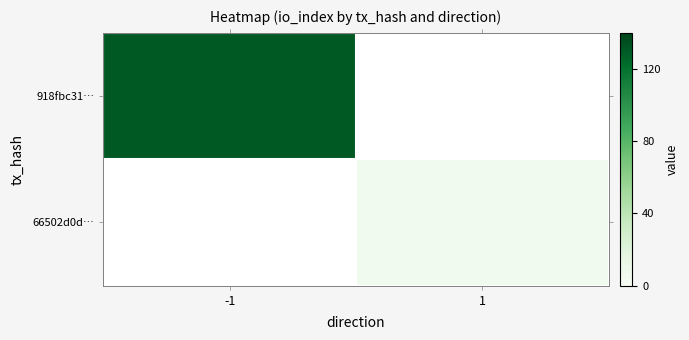

Rank the categories by 918fbc31… value from highest to lowest.

-1, 1